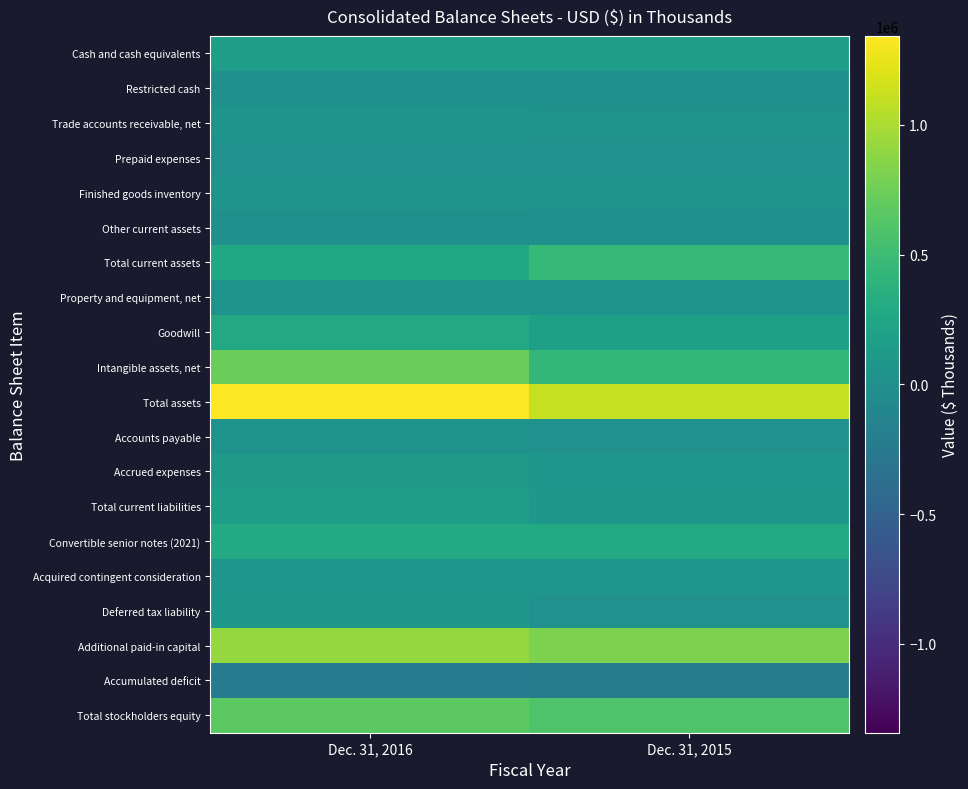

Reading right to left, list all the values displayed in this chart.

Cash and cash equivalents: Dec. 31, 2015=153204	Dec. 31, 2016=158537
Restricted cash: Dec. 31, 2015=6032	Dec. 31, 2016=79
Trade accounts receivable, net: Dec. 31, 2015=31466	Dec. 31, 2016=52239
Prepaid expenses: Dec. 31, 2015=16079	Dec. 31, 2016=12907
Finished goods inventory: Dec. 31, 2015=36476	Dec. 31, 2016=43135
Other current assets: Dec. 31, 2015=7959	Dec. 31, 2016=5760
Total current assets: Dec. 31, 2015=451317	Dec. 31, 2016=272657
Property and equipment, net: Dec. 31, 2015=40204	Dec. 31, 2016=34310
Goodwill: Dec. 31, 2015=183636	Dec. 31, 2016=280599
Intangible assets, net: Dec. 31, 2015=430856	Dec. 31, 2016=742242
Total assets: Dec. 31, 2015=1111294	Dec. 31, 2016=1342335
Accounts payable: Dec. 31, 2015=14233	Dec. 31, 2016=26933
Accrued expenses: Dec. 31, 2015=66133	Dec. 31, 2016=104890
Total current liabilities: Dec. 31, 2015=90592	Dec. 31, 2016=147901
Convertible senior notes (2021): Dec. 31, 2015=290420	Dec. 31, 2016=299395
Acquired contingent consideration: Dec. 31, 2015=63500	Dec. 31, 2016=72100
Deferred tax liability: Dec. 31, 2015=12146	Dec. 31, 2016=92807
Additional paid-in capital: Dec. 31, 2015=812782	Dec. 31, 2016=921365
Accumulated deficit: Dec. 31, 2015=-209352	Dec. 31, 2016=-243970
Total stockholders equity: Dec. 31, 2015=603025	Dec. 31, 2016=664211